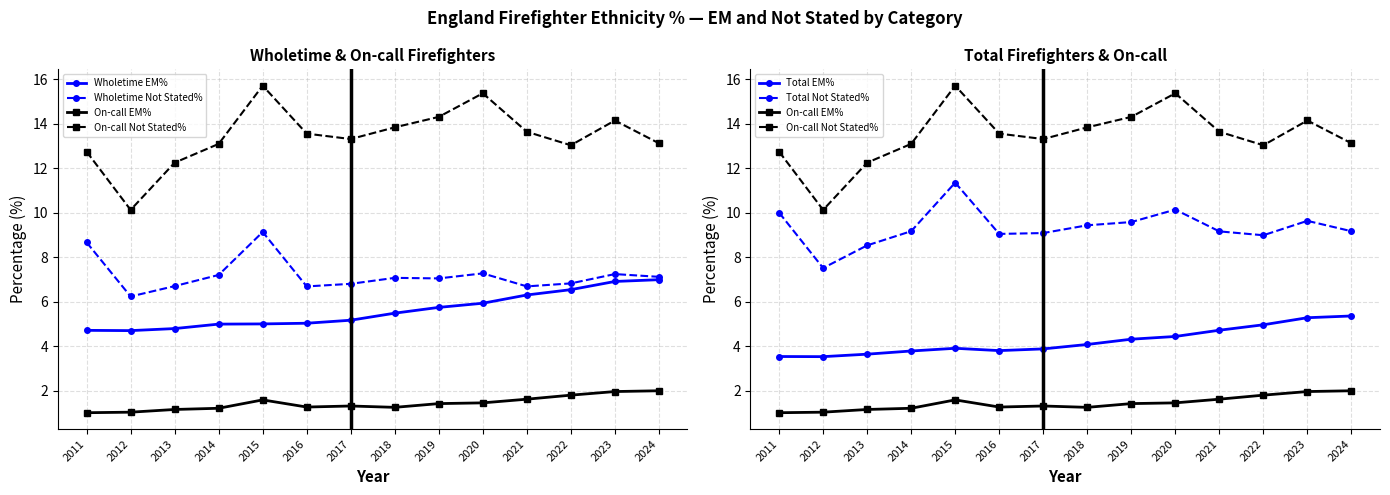

True or false: On-call EM% has a value of 0.7 at 2024.

False